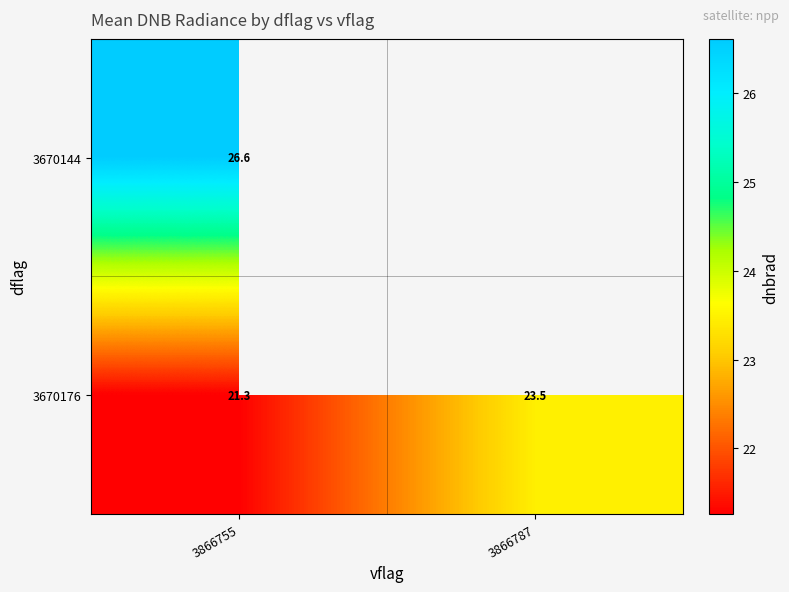

Is the value of 3670176 at 3866787 greater than the value of 3670144 at 3866755?

No